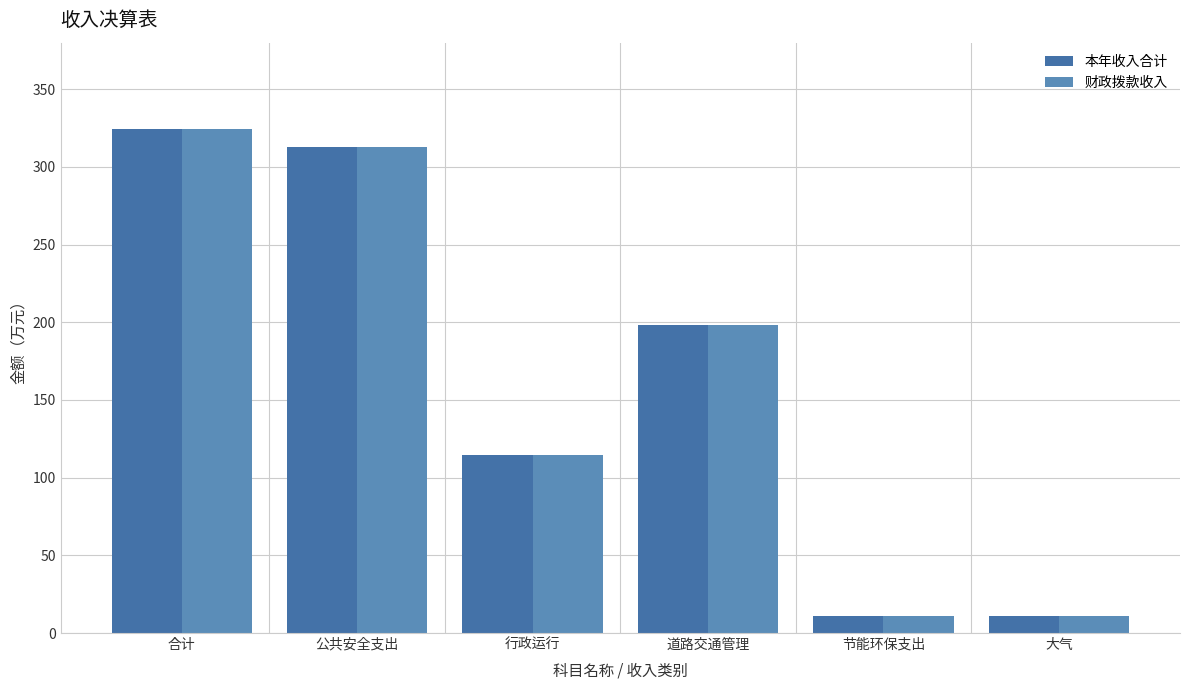

What are all the series names shown in the legend?

本年收入合计, 财政拨款收入